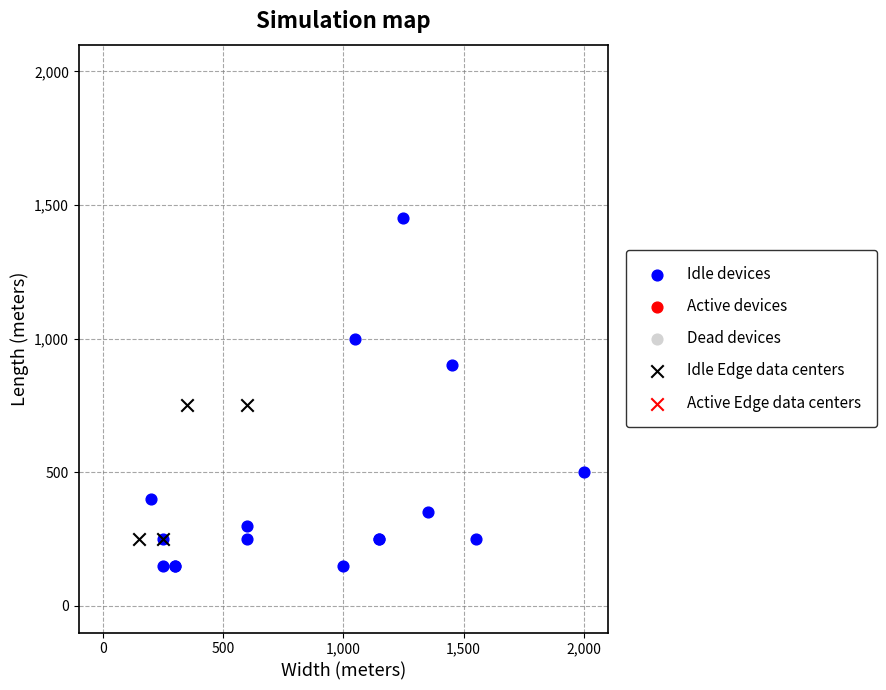

Which series reaches the minimum Y coordinate?

Idle devices